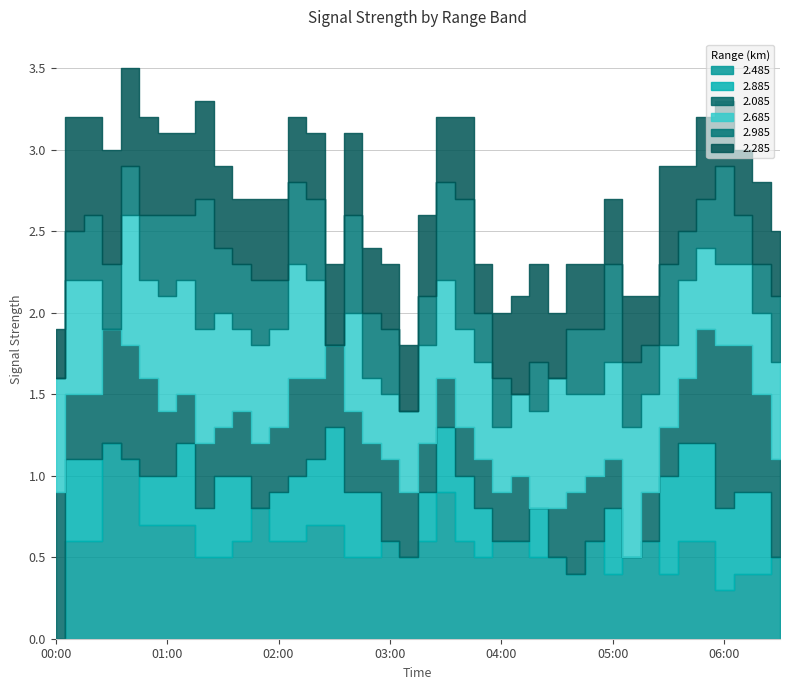

Read the 2.685 value at 2016/06/09 02:10.

0.7